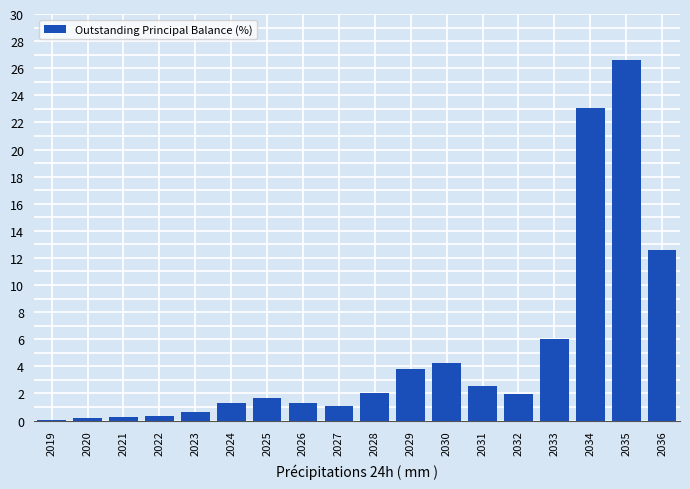

What is the greatest value displayed?

26.6